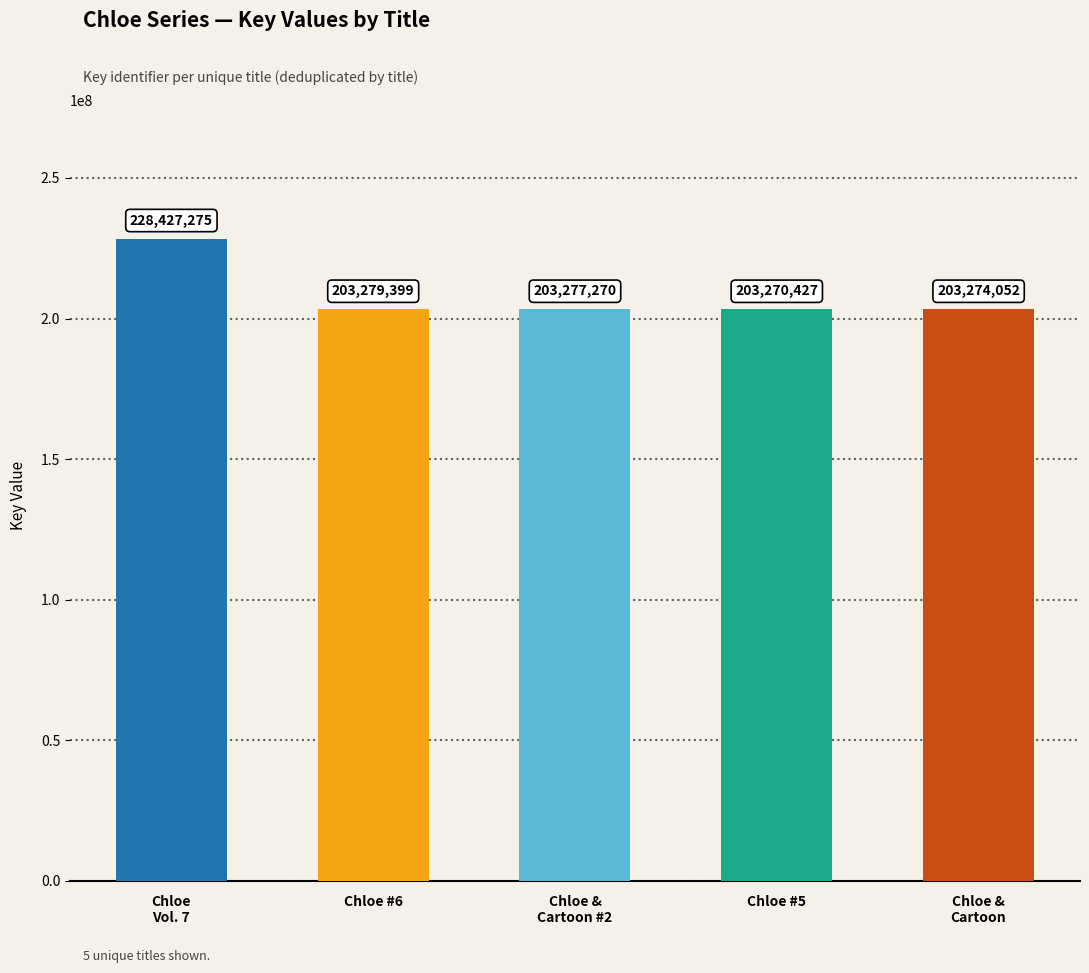

What is the label of the 5th bar from the right?

Chloe
Vol. 7